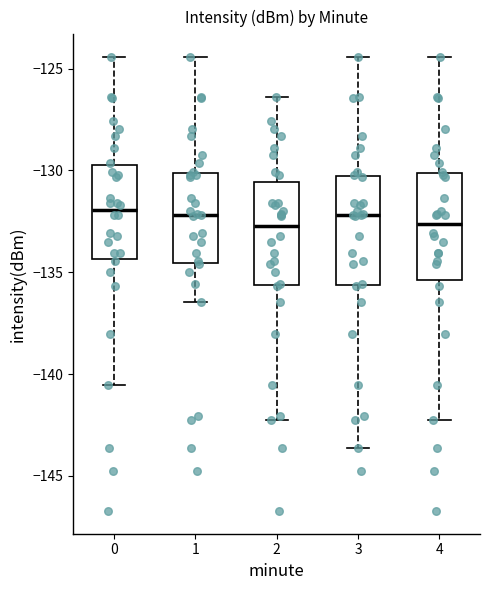

Reading left to right, transcribe this box plot: for each box, give where its median line is, the range the box spans, and where its two whiskers end, as read against the y-axis. The values are not printed on the chart, so give them approximately, as read against the axis.

0: median -132.0, box -134.5 to -129.5, whiskers -140.5 to -124.5
1: median -132.0, box -134.5 to -130.0, whiskers -136.5 to -124.5
2: median -132.5, box -135.5 to -130.5, whiskers -142.5 to -126.5
3: median -132.0, box -135.5 to -130.5, whiskers -143.5 to -124.5
4: median -132.5, box -135.5 to -130.0, whiskers -142.5 to -124.5